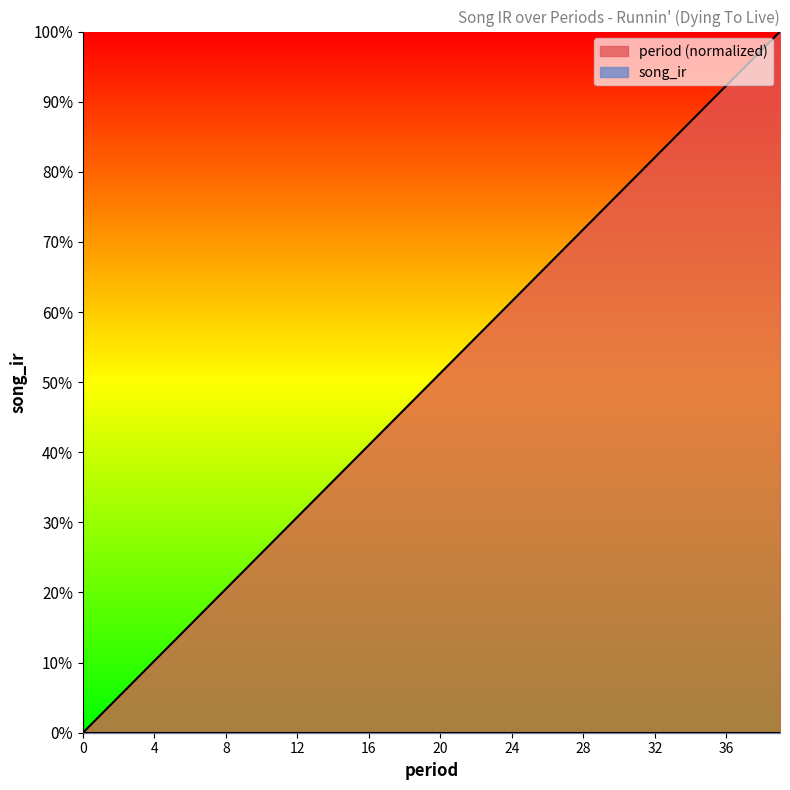

Count the number of categories in the chart.

40